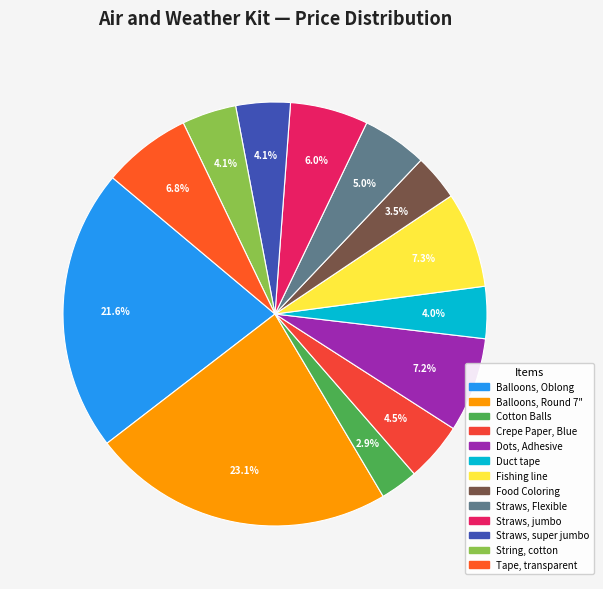

Which has a higher value, Crepe Paper, Blue or Fishing line?

Fishing line